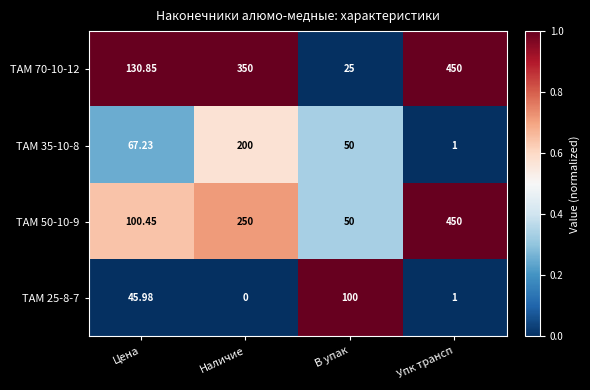

List the labels in order of ТАМ 70-10-12 value, largest first.

Упк трансп, Наличие, Цена, В упак